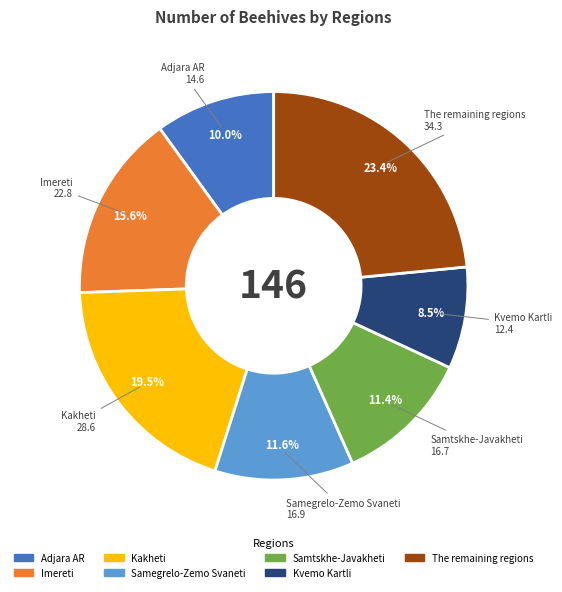

The Kvemo Kartli slice represents 2% of the pie. True or false?

False